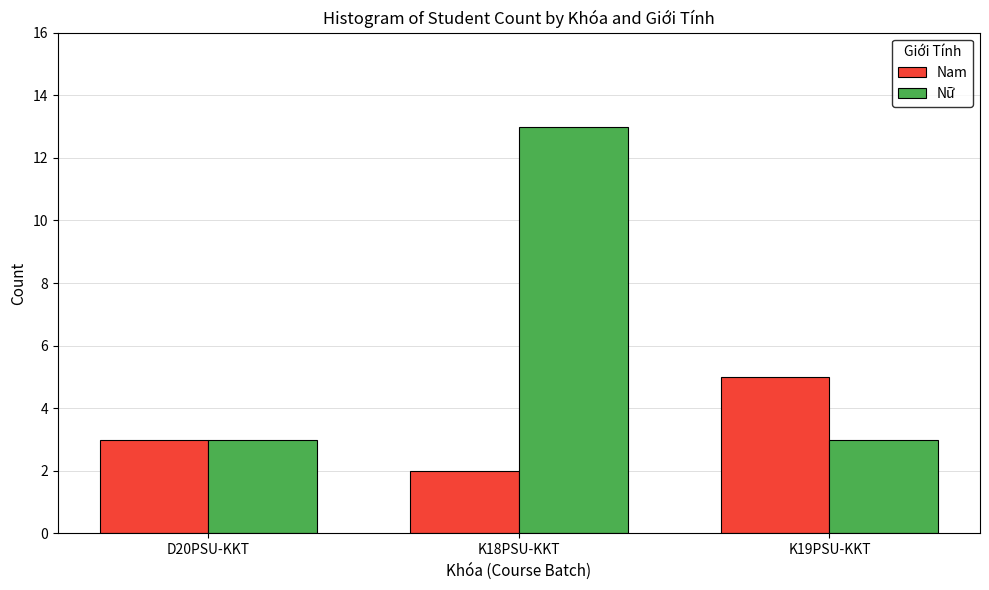

Rank the series by their average value, from highest to lowest.

Nữ, Nam